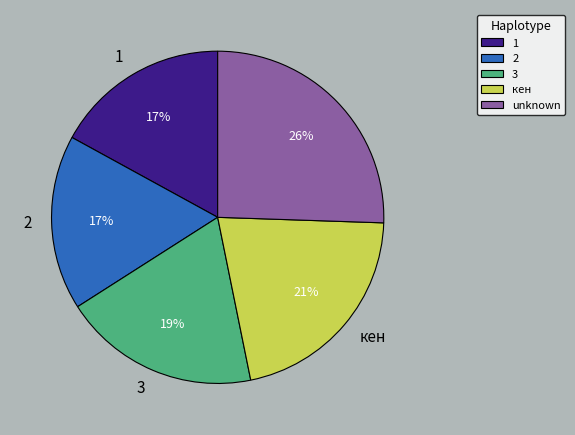

Is the sum of 1 and 2 greater than half?

No